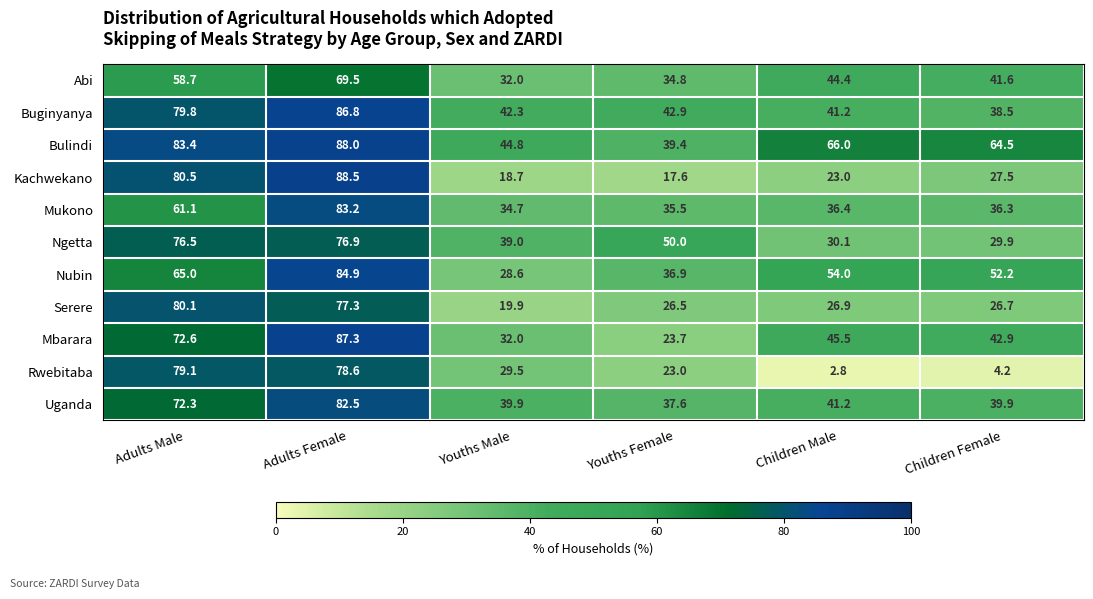

Is it true that Rwebitaba equals 5.0 at Children Male?

False